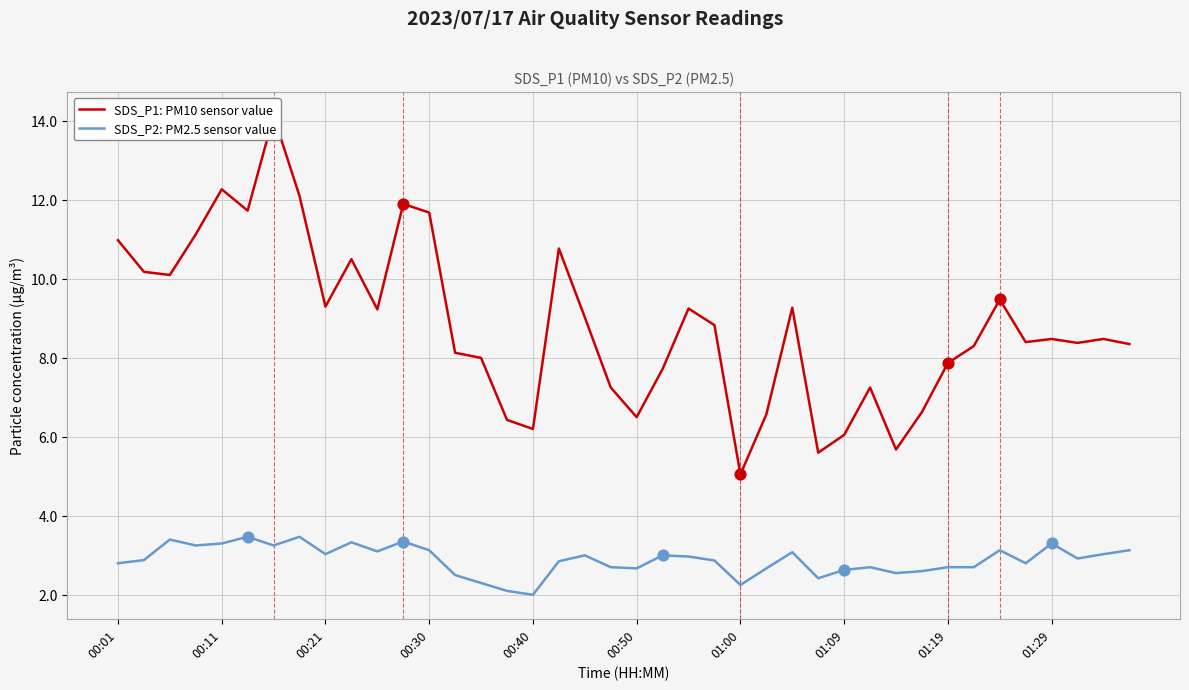

At how many categories does at least one series exceed 7?

31